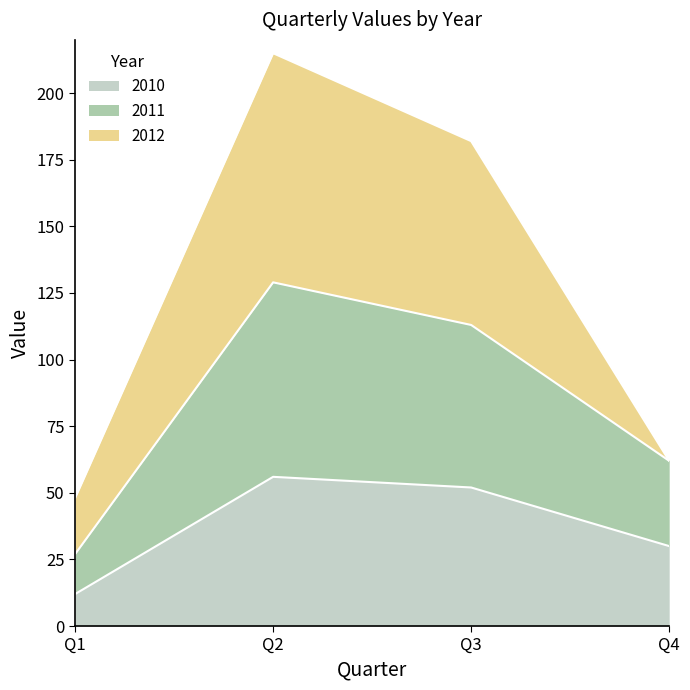

What is the value of the 2010 point at the 3rd from the left?

52